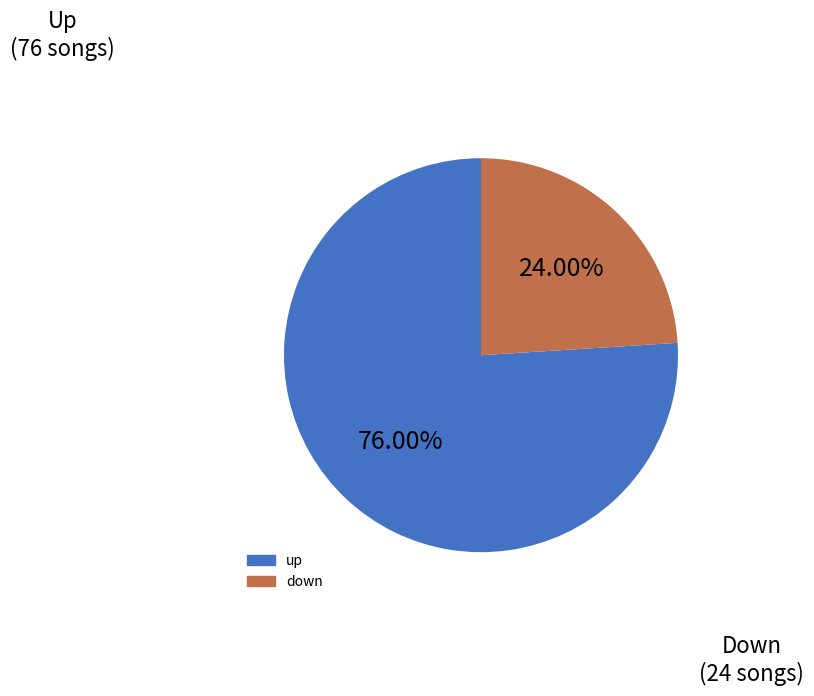

What percentage is the up slice, to the nearest percent?

76%